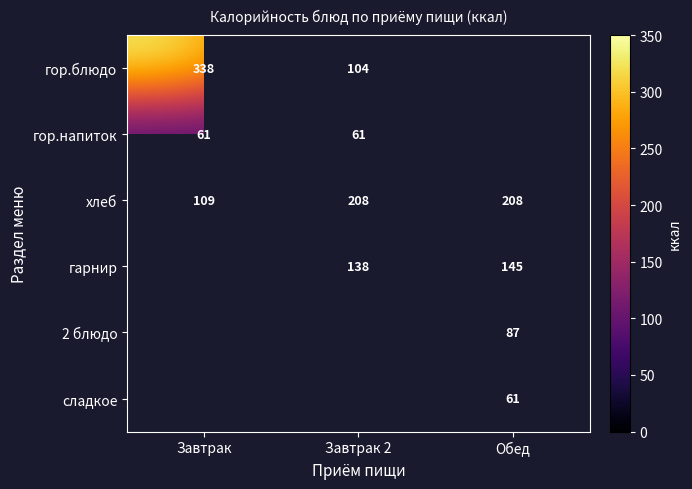

True or false: гор.блюдо has a value of 338 at Завтрак.

True